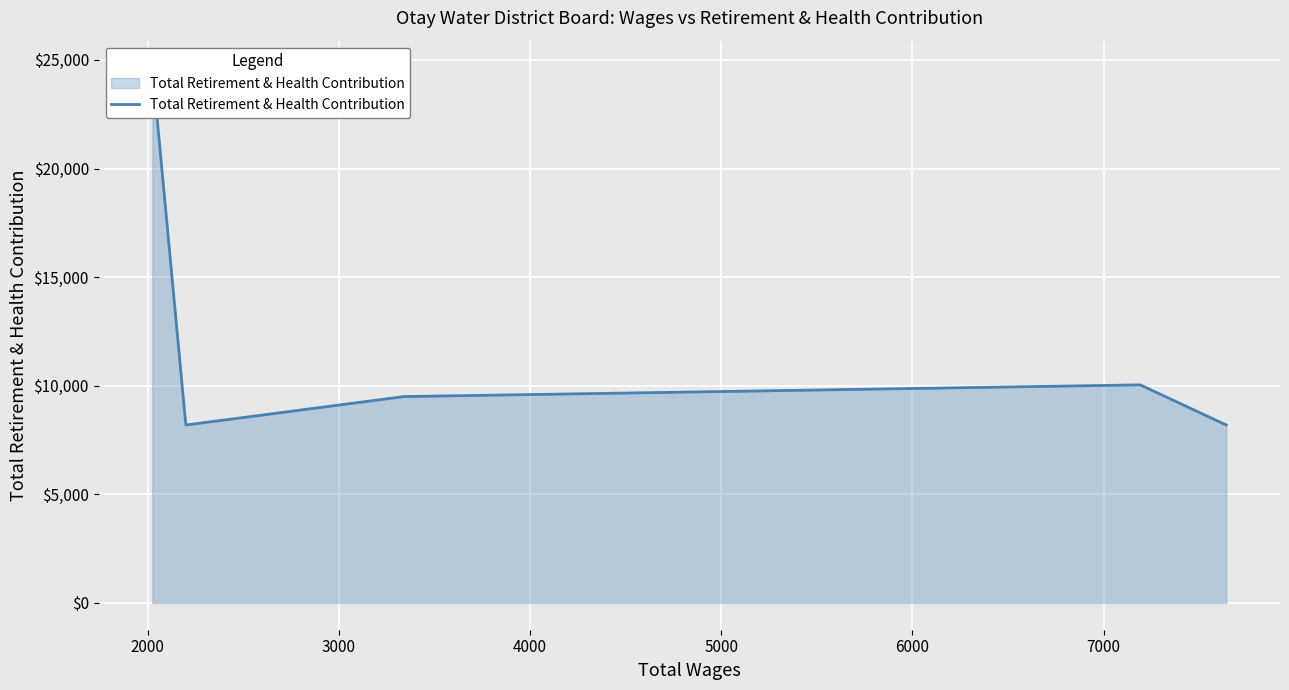

What is the change in value from 2000 to 4000?

+1848